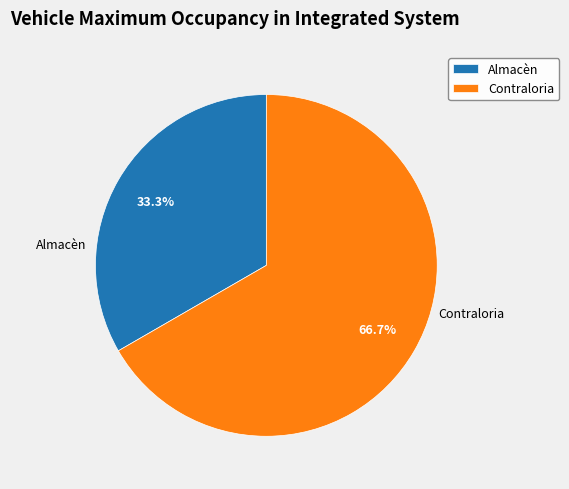

To the nearest percent, what percentage of the pie is Almacèn?

33%